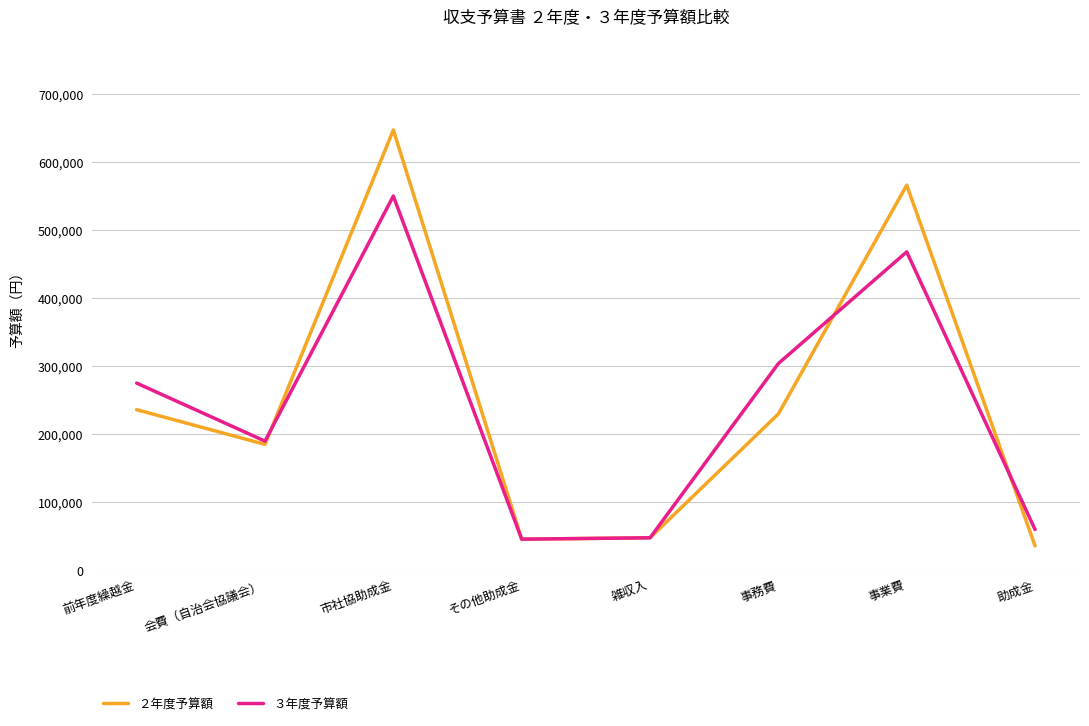

What is the sum of all ３年度予算額 values?

1941185